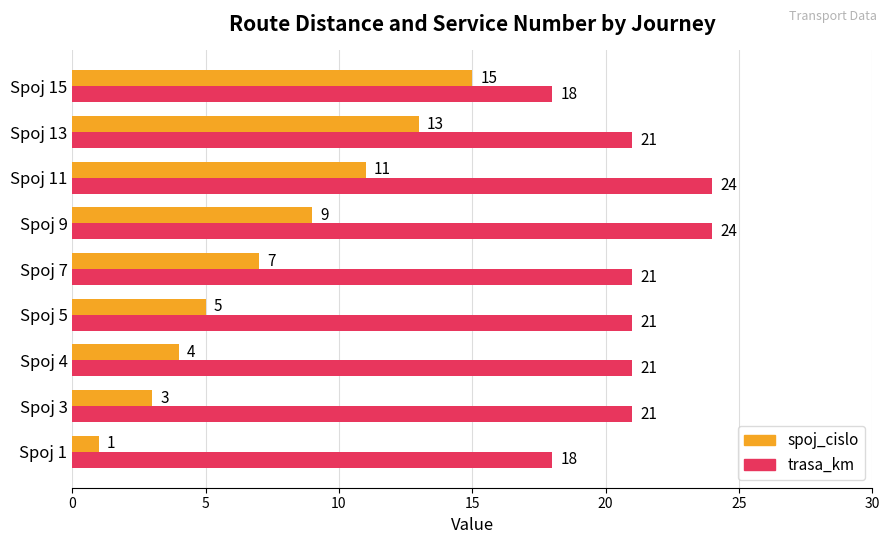

Is it true that spoj_cislo equals 7 at Spoj 7?

True